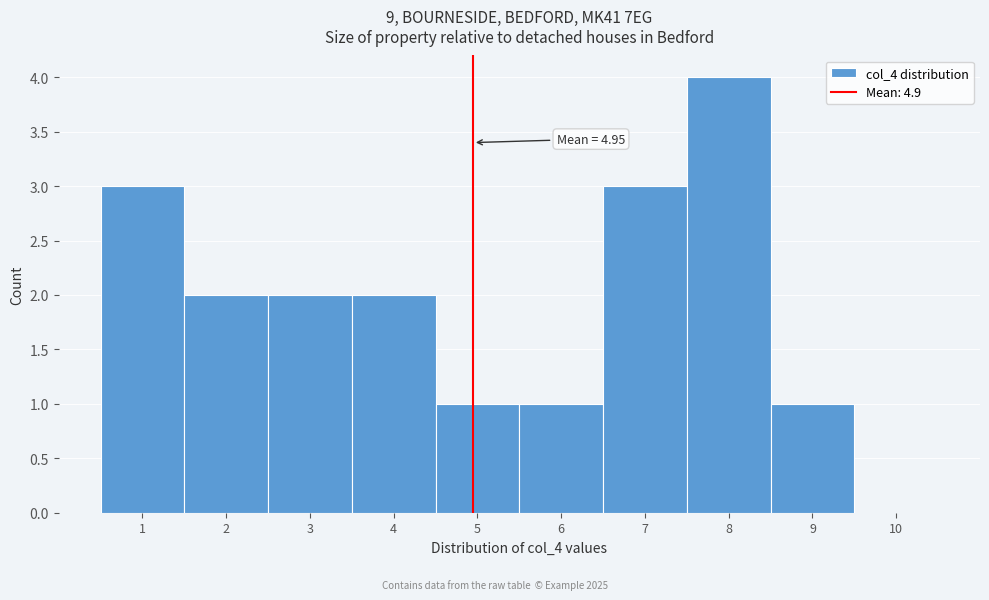

Over which range of the x-axis is the bar tallest?

7.5 to 8.5